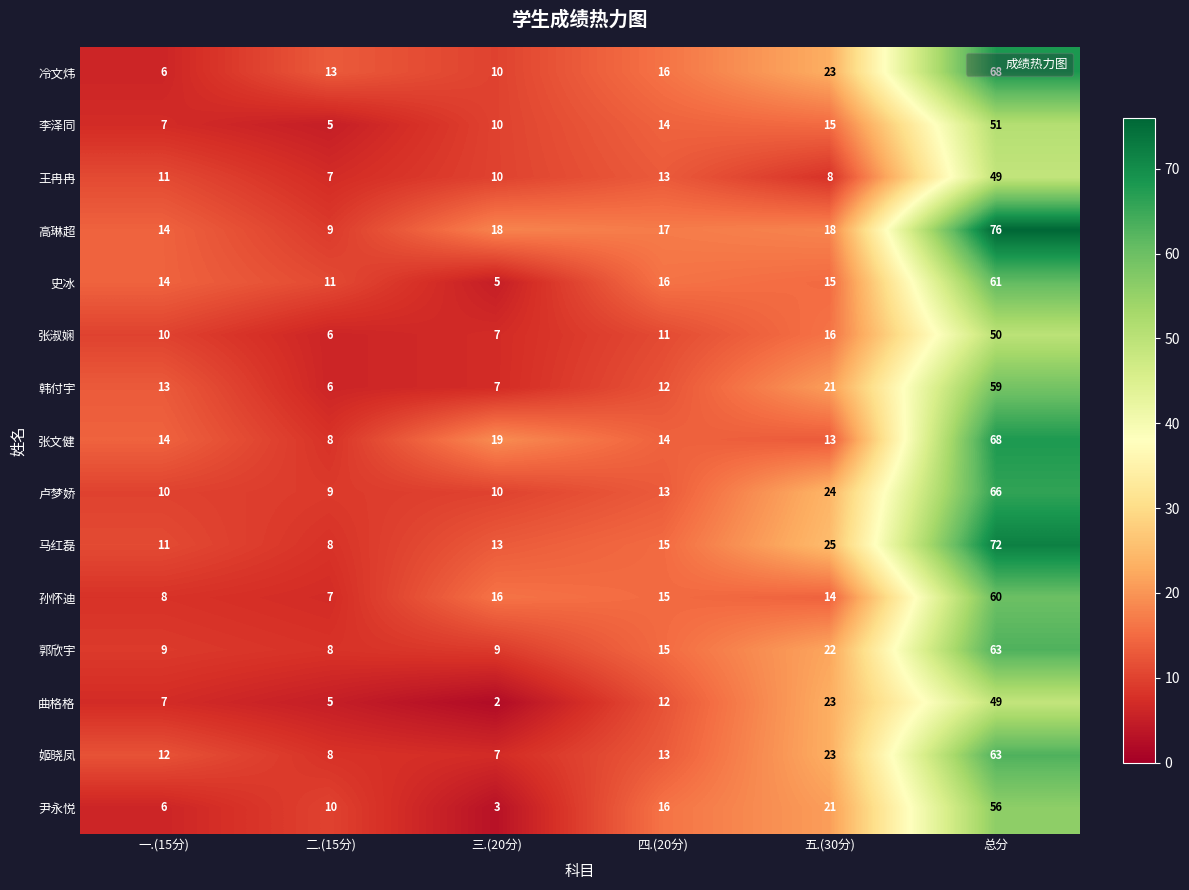

What is the smallest value displayed?

2